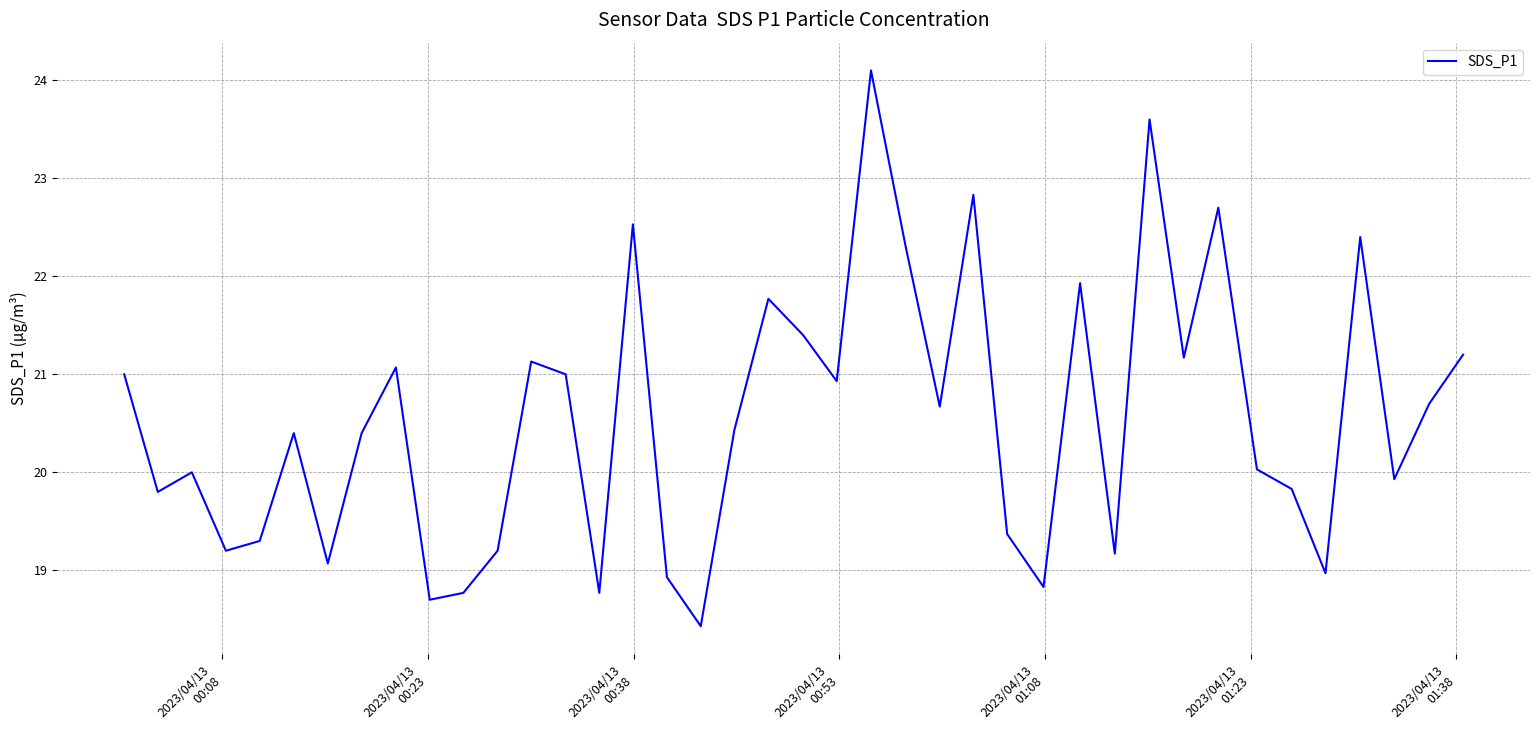

What is the difference between the maximum and minimum values?

5.7